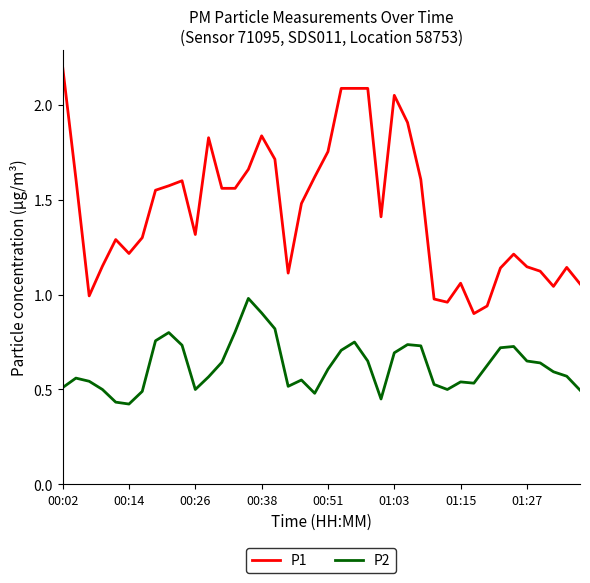

How many distinct data groups are displayed?

2